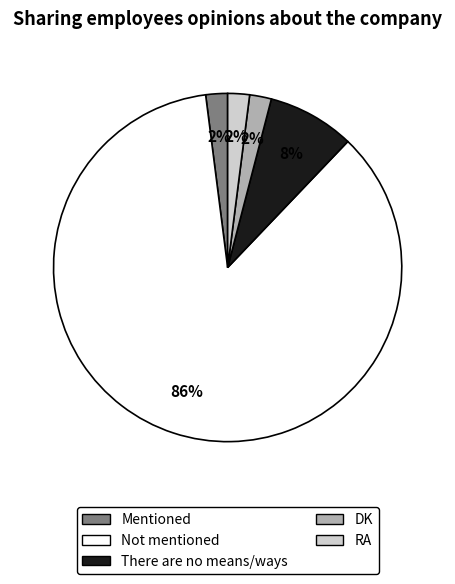

Is it true that There are no means/ways is 22% of the pie?

False